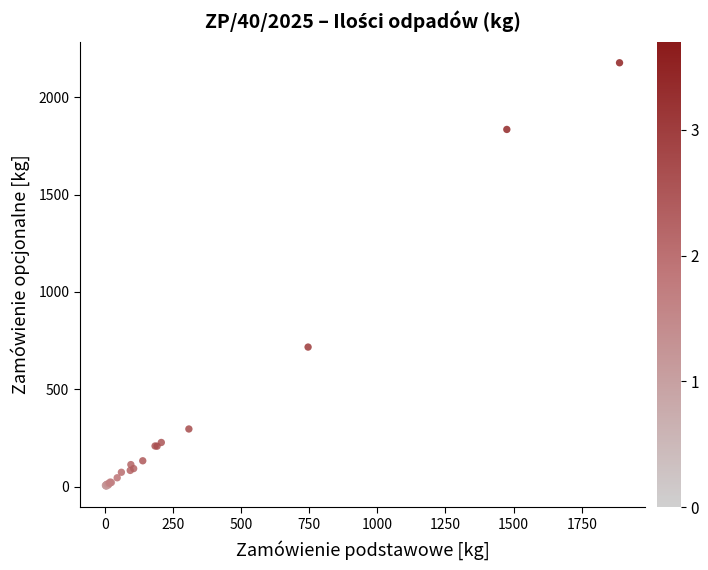

What Y value in the scatter plot is closest to 1089?

716.7